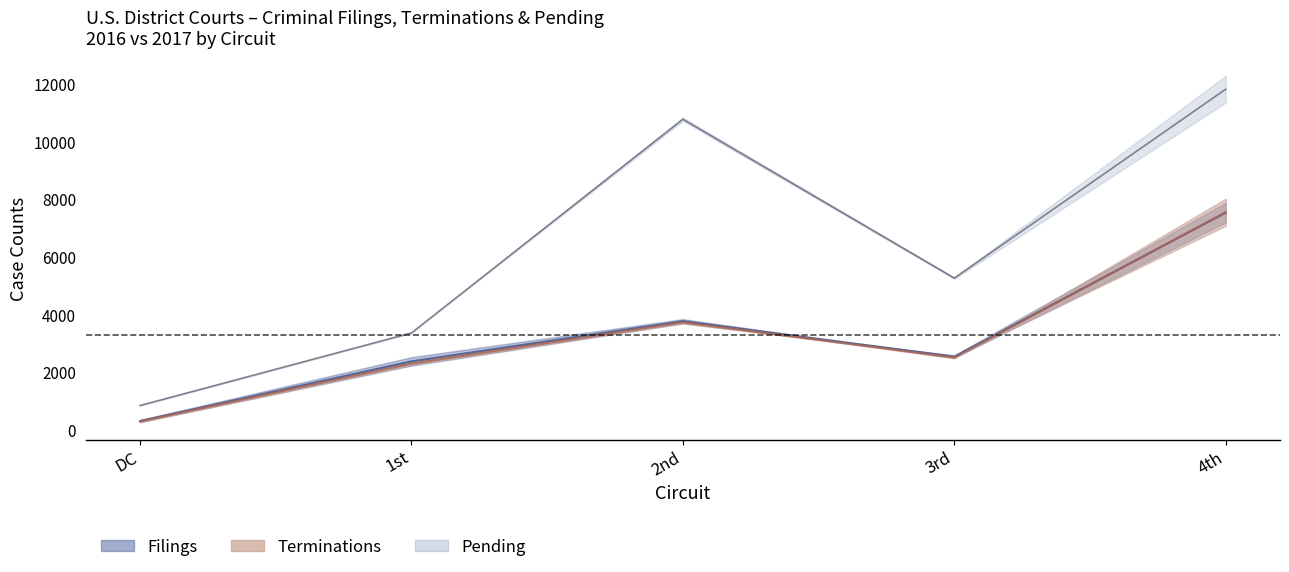

True or false: Terminations 2017 and Filings 2016 cross at least once.

True